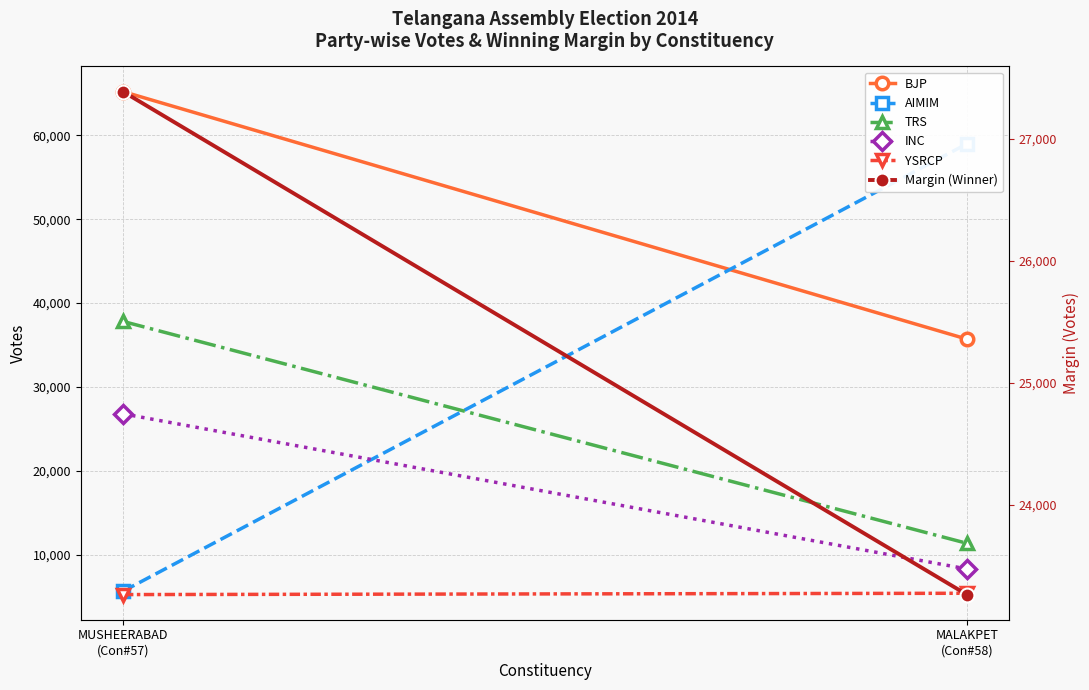

The value of Margin (Winner) at MALAKPET
(Con#58) is 11249. True or false?

False